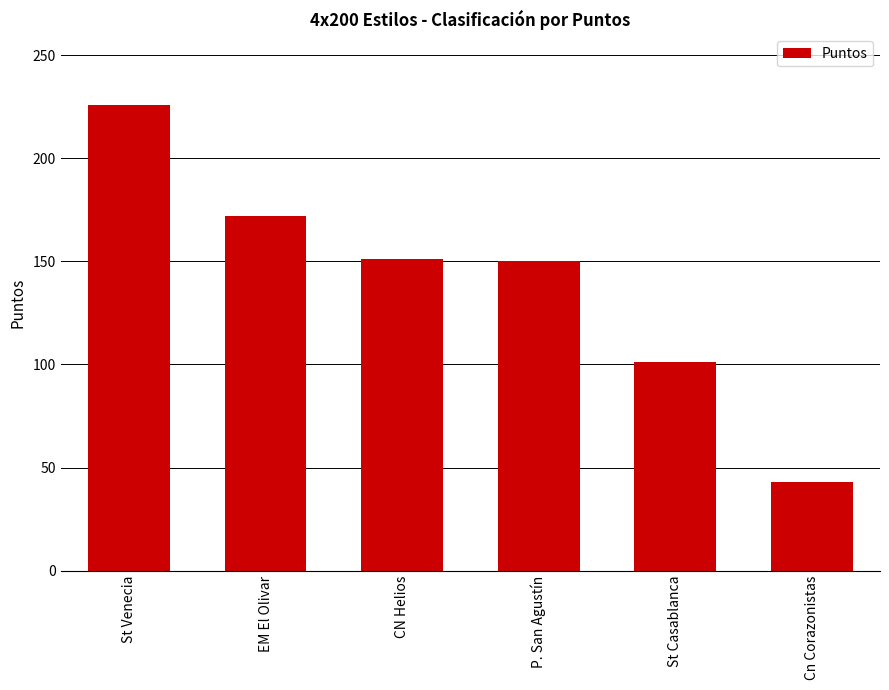

What position from the right is CN Helios?

4